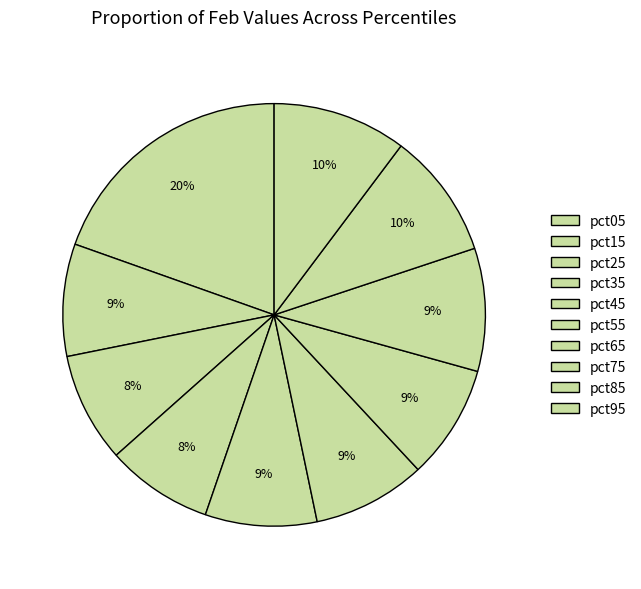

Is pct15 the majority of the pie?

No